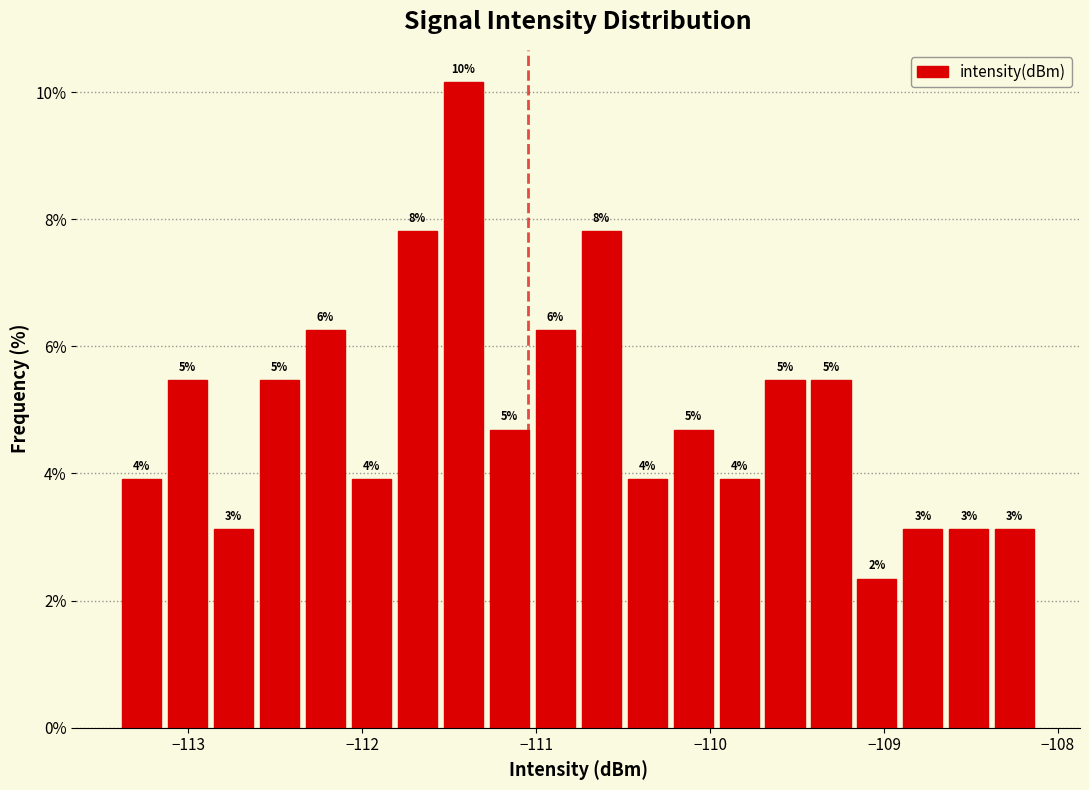

Read against the x-axis, roughly where is the centre of the tallest bar?

-111.4